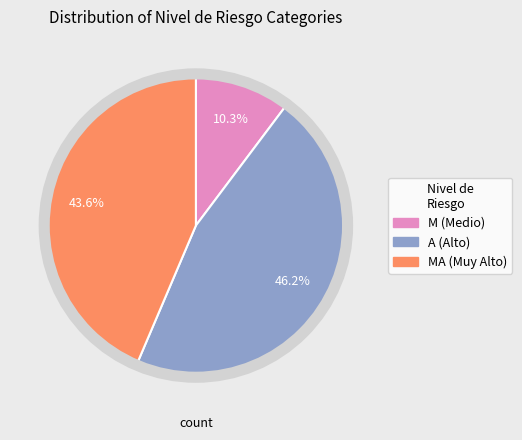

Is there a majority slice in this chart?

No